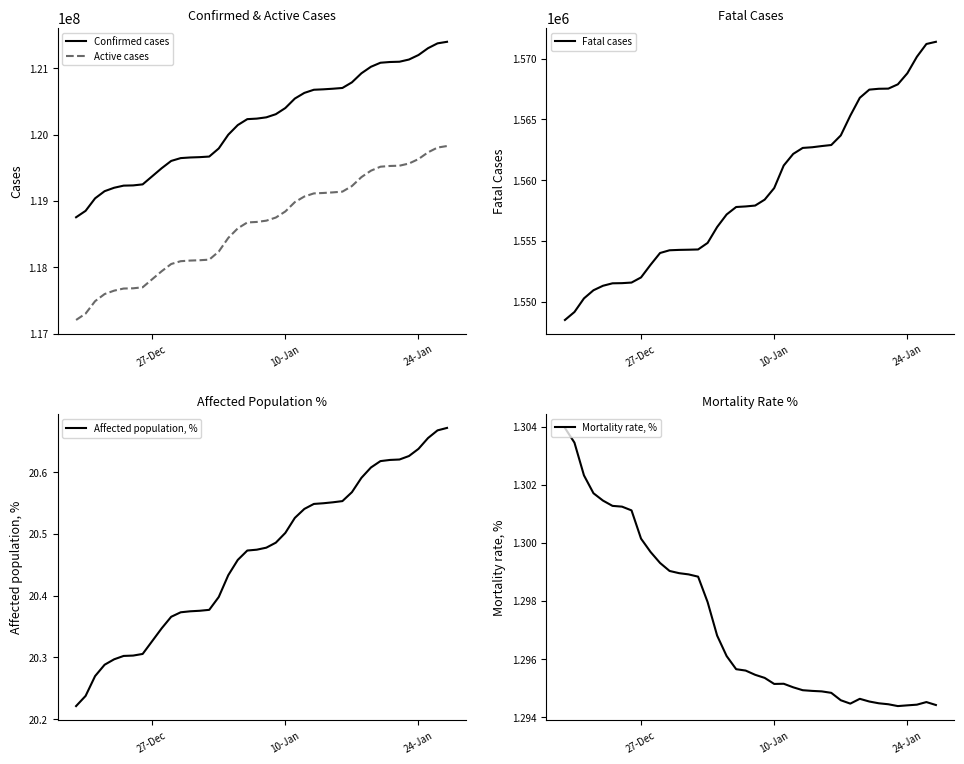

Which series has the widest spread of values?

Confirmed cases